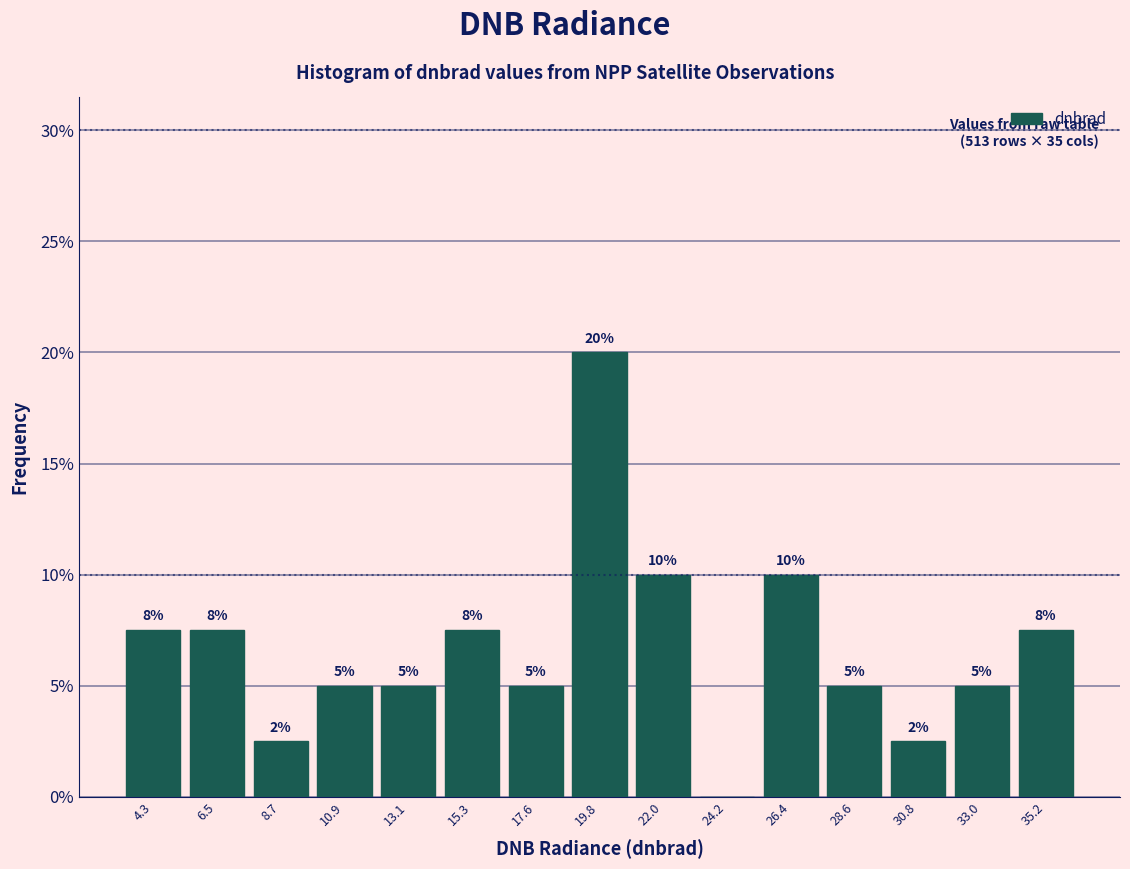

Which range on the x-axis has the tallest bar?

18.5 to 21.0